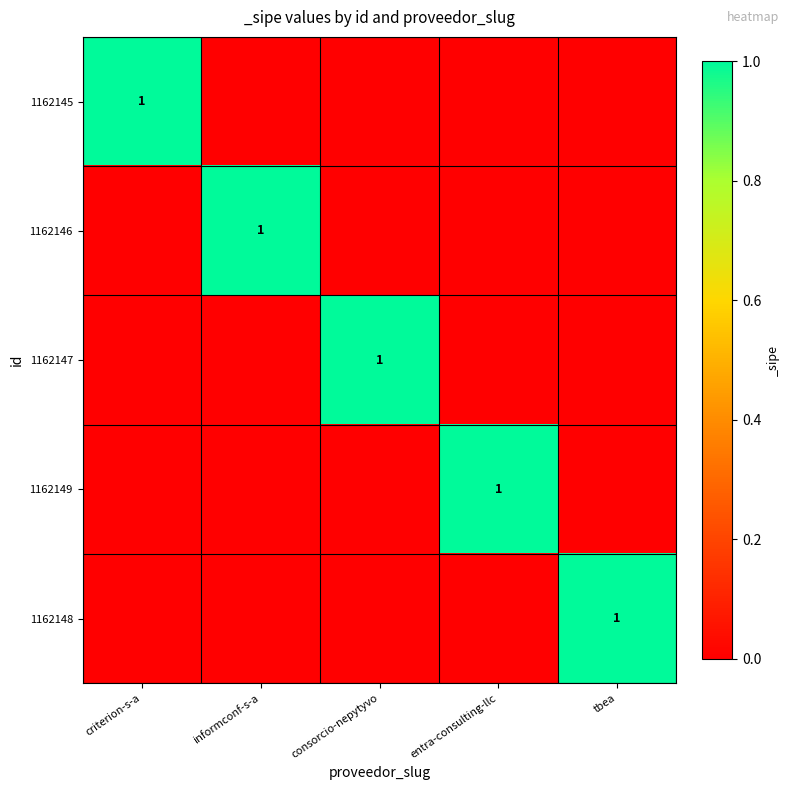

True or false: 1162148 has a value of 0 at tbea.

False